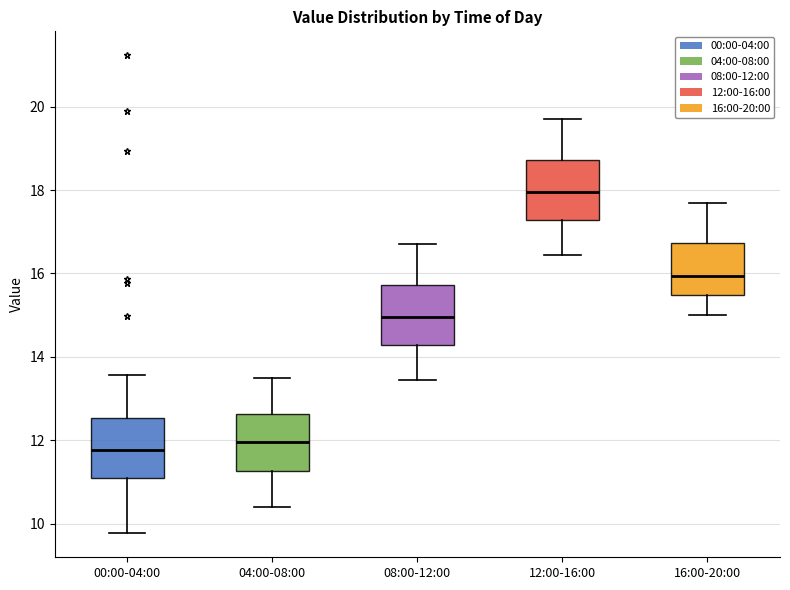

Which box has the highest median line?

12:00-16:00